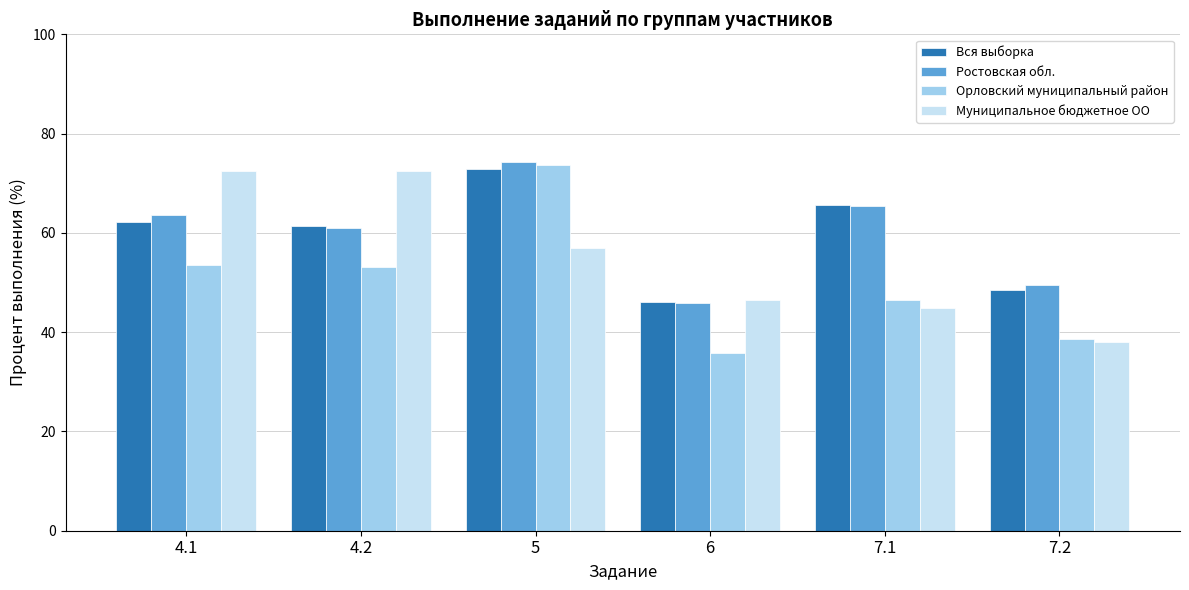

What is the approximate value of Вся выборка at 4.2?

61.5